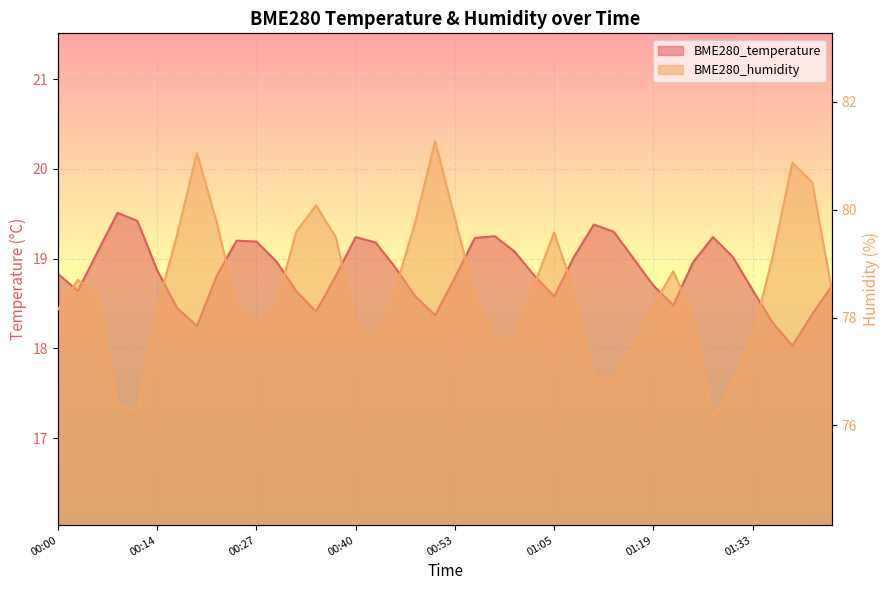

What is the value of the BME280_humidity point at the 35th from the left?

76.8